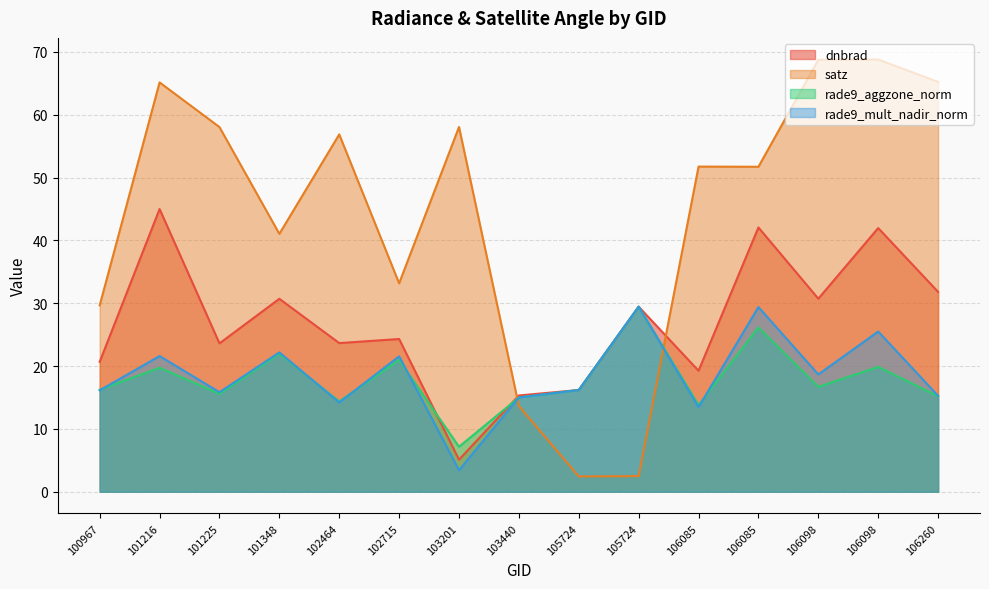

Reading right to left, transcribe all the data shown in this chart.

dnbrad: 106260=31.8	106098=42.0	106098=30.7	106085=42.1	106085=19.3	105724=29.4	105724=16.2	103440=15.3	103201=5.1	102715=24.3	102464=23.7	101348=30.7	101225=23.6	101216=45.0	100967=20.7
satz: 106260=65.2	106098=68.8	106098=68.7	106085=51.7	106085=51.7	105724=2.5	105724=2.4	103440=13.6	103201=58.1	102715=33.2	102464=56.9	101348=41.0	101225=58.0	101216=65.1	100967=29.7
rade9_aggzone_norm: 106260=15.2	106098=19.9	106098=16.7	106085=26.1	106085=13.8	105724=29.4	105724=16.2	103440=15.0	103201=7.2	102715=21.0	102464=14.4	101348=22.0	101225=15.6	101216=19.7	100967=16.2
rade9_mult_nadir_norm: 106260=15.3	106098=25.5	106098=18.7	106085=29.4	106085=13.5	105724=29.4	105724=16.2	103440=15.0	103201=3.4	102715=21.5	102464=14.2	101348=22.2	101225=15.8	101216=21.6	100967=16.1